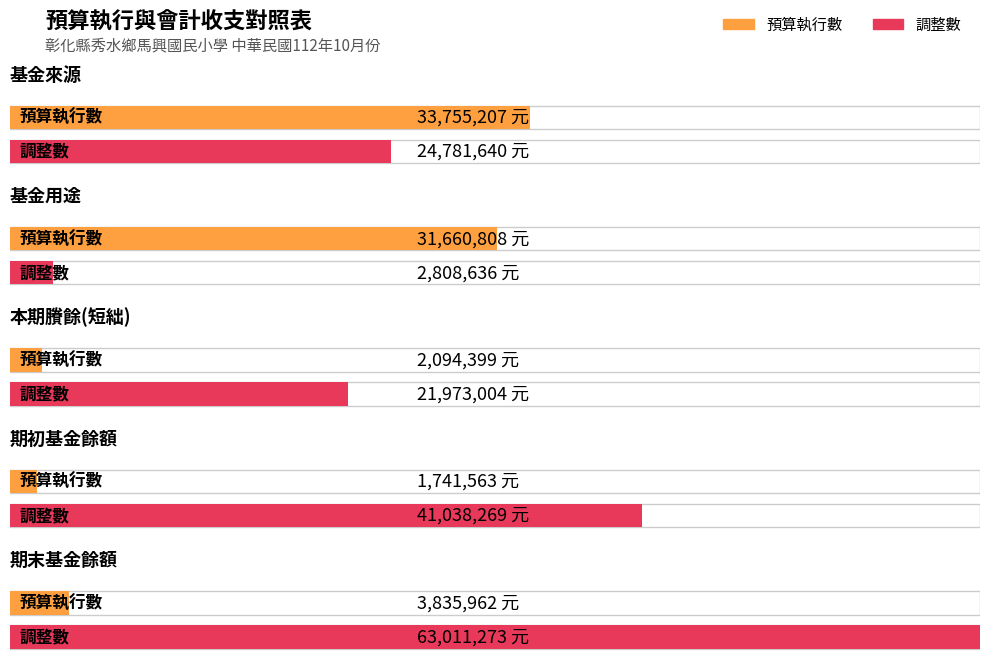

How many data points in 調整數 are less than 24781640?

2